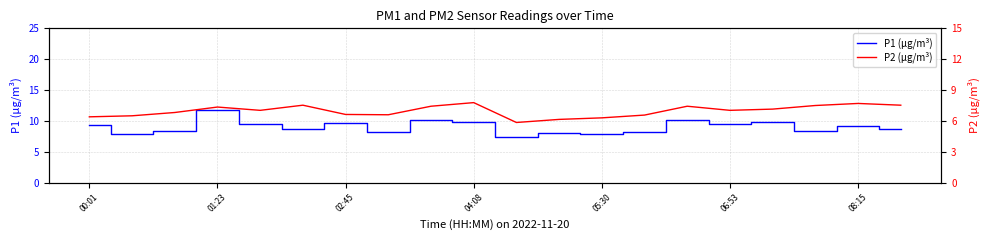

Is it true that P1 (µg/m³) equals 10.2 at 14?

True